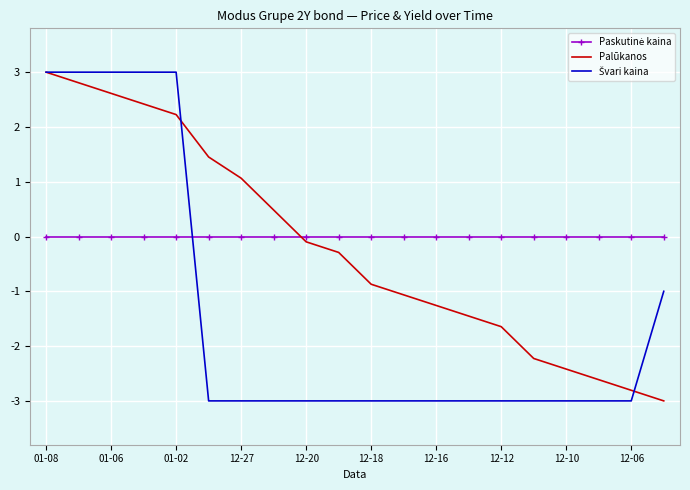

What is the highest value of the Palūkanos series?

3.0